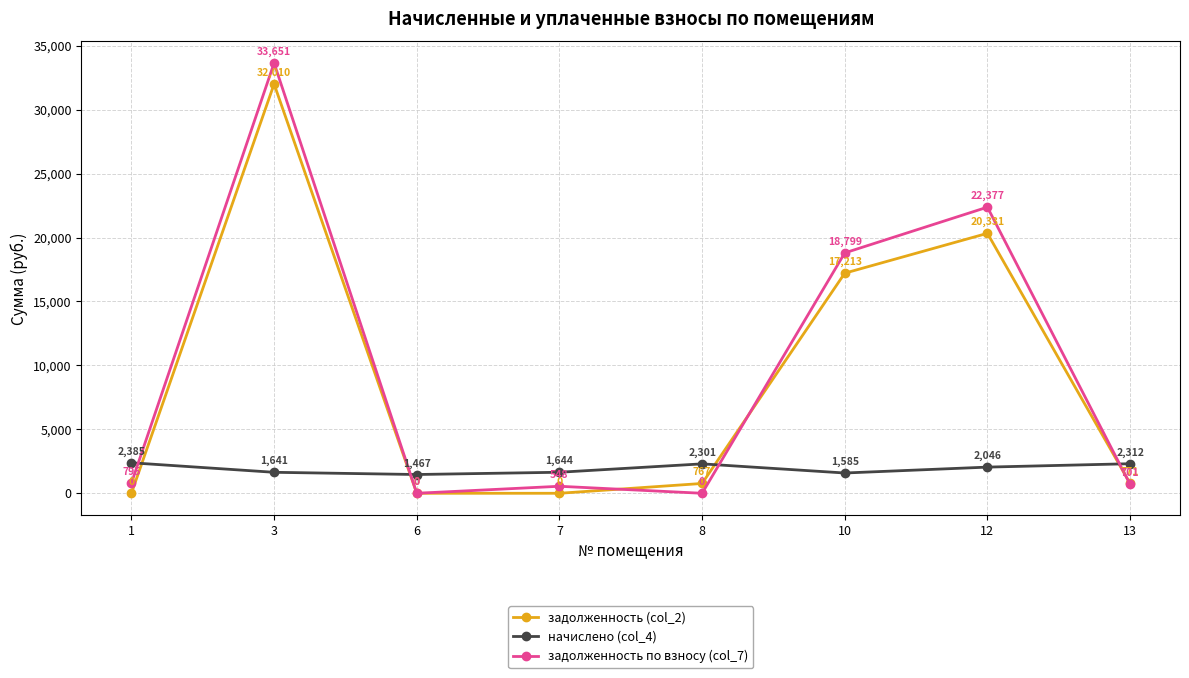

The value of задолженность (col_2) at 3 is 15648.1. True or false?

False